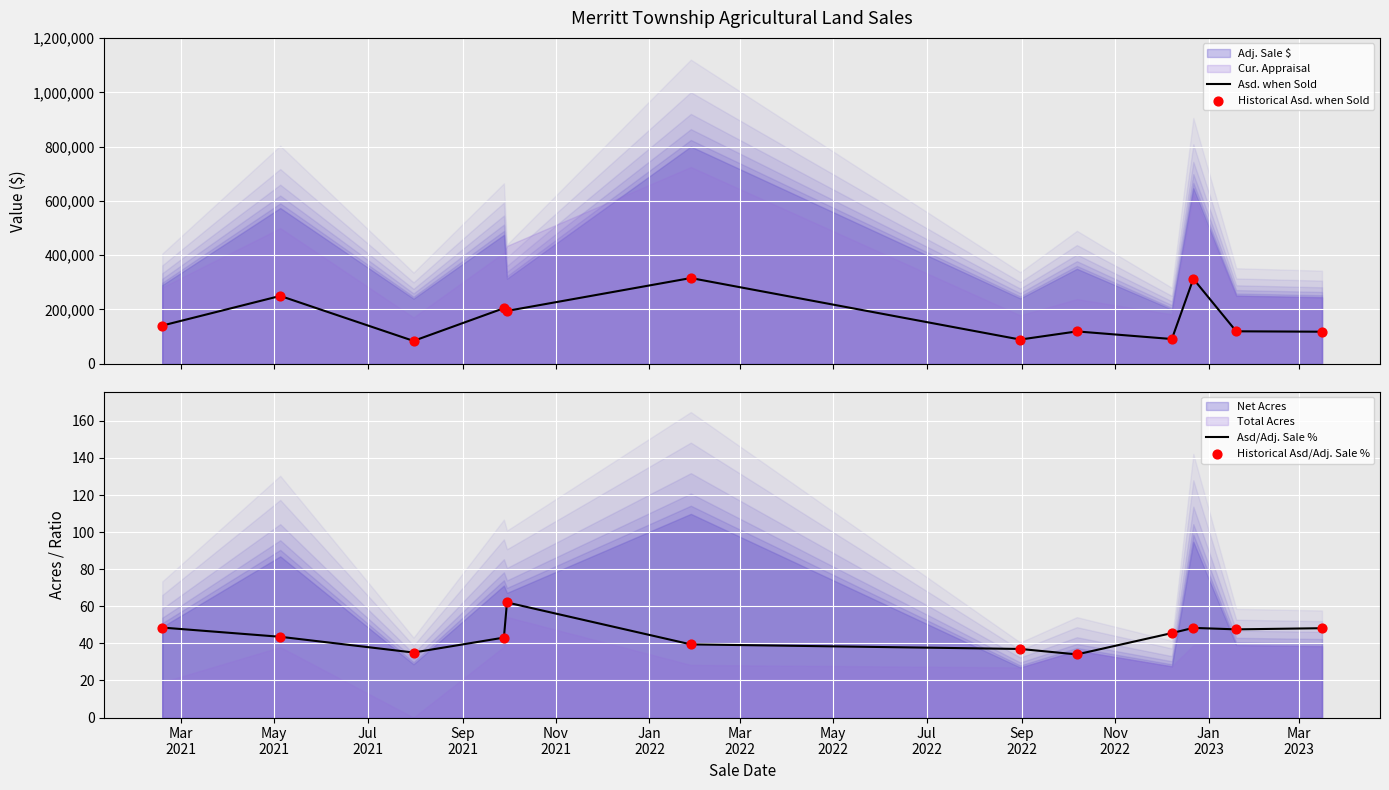

Which series contains the highest Y value?

Asd. when Sold